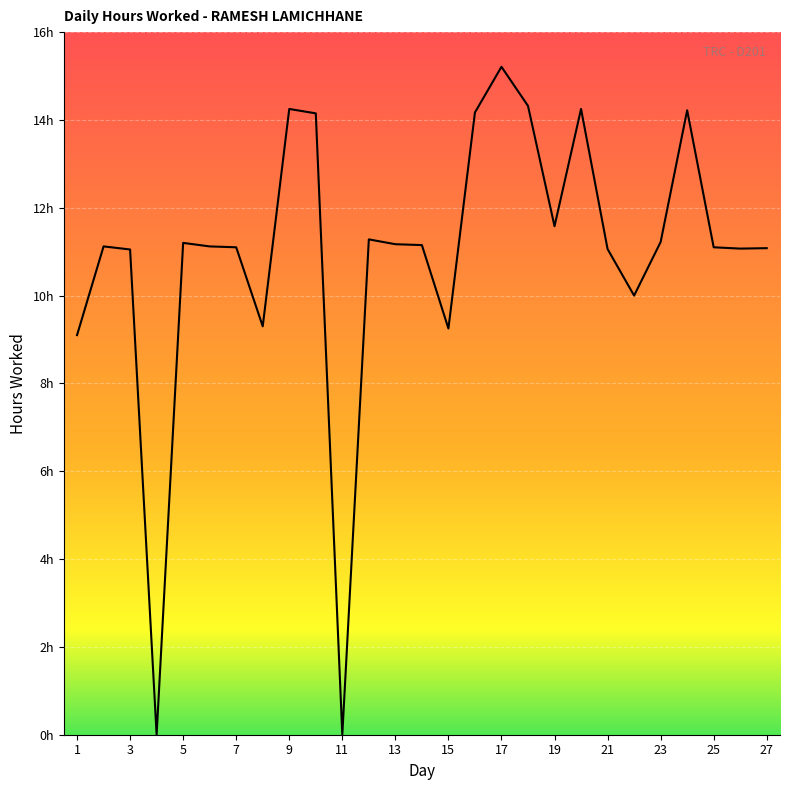

Does the chart have visible grid lines?

Yes